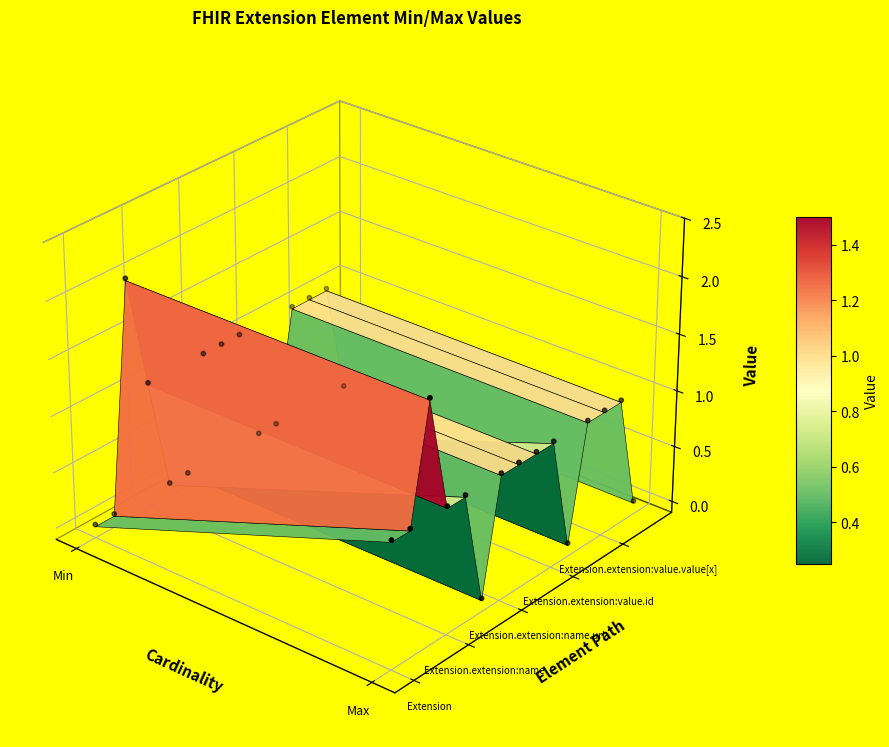

The value at Max is -0.1. True or false?

False